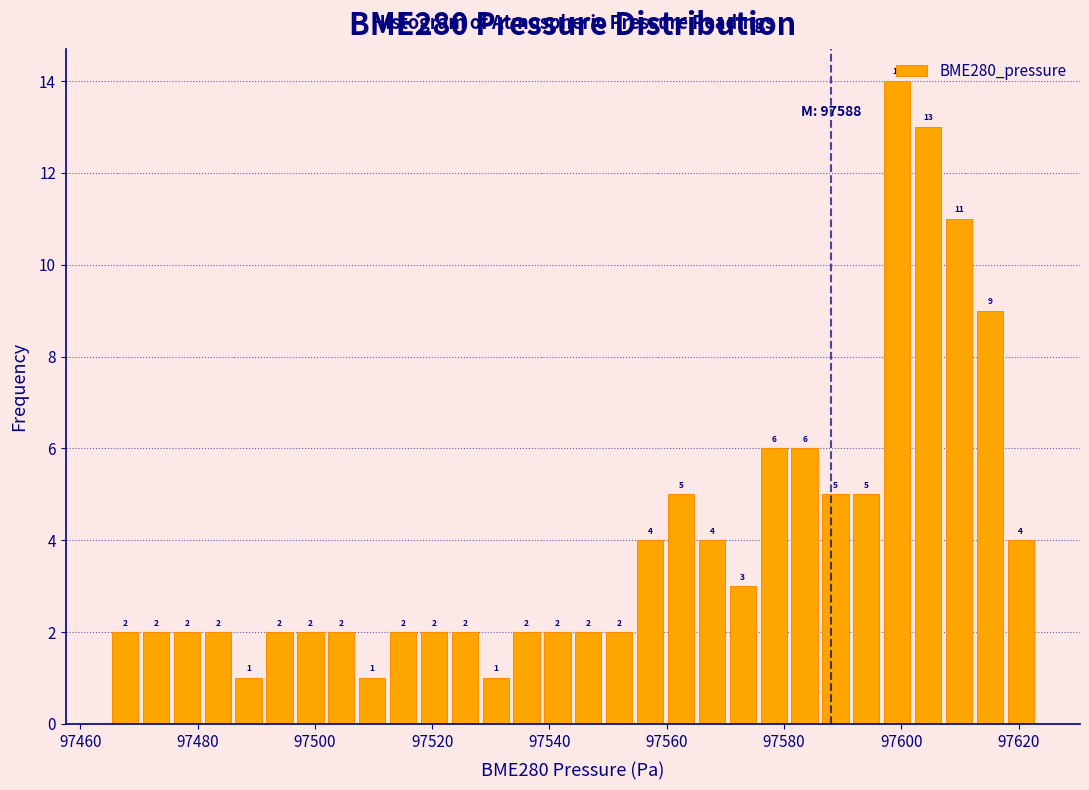

Around what value on the x-axis is the tallest bar? Give the approximate position of its centre, as read against the axis.

97600